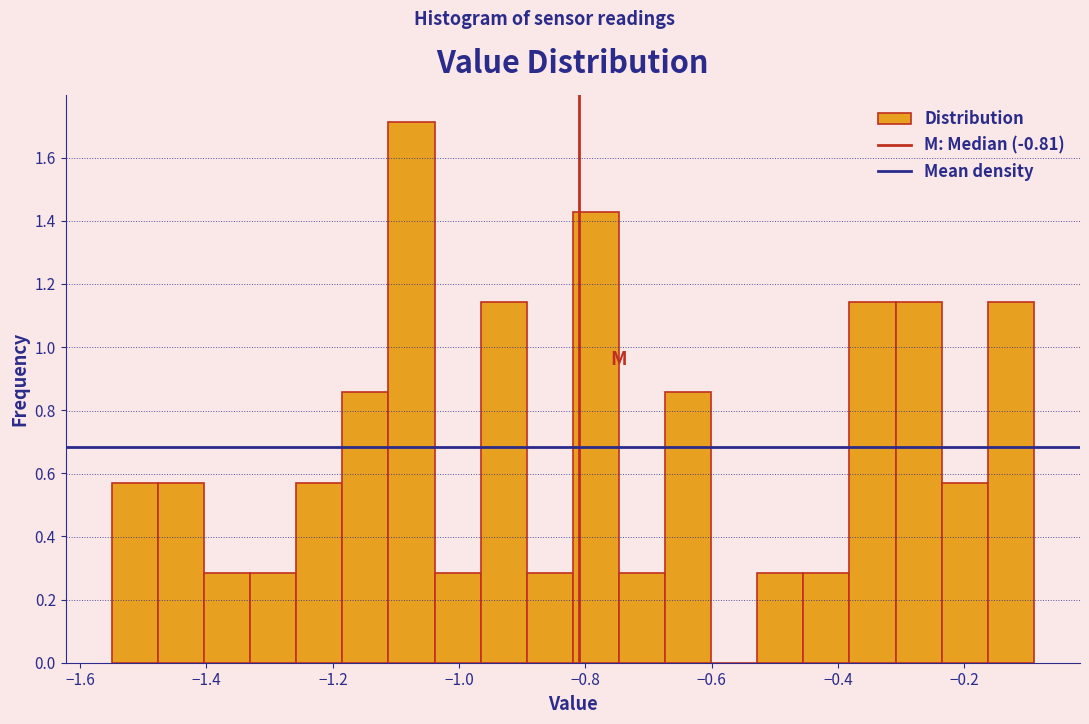

Read against the x-axis, roughly where is the centre of the tallest bar?

-1.08